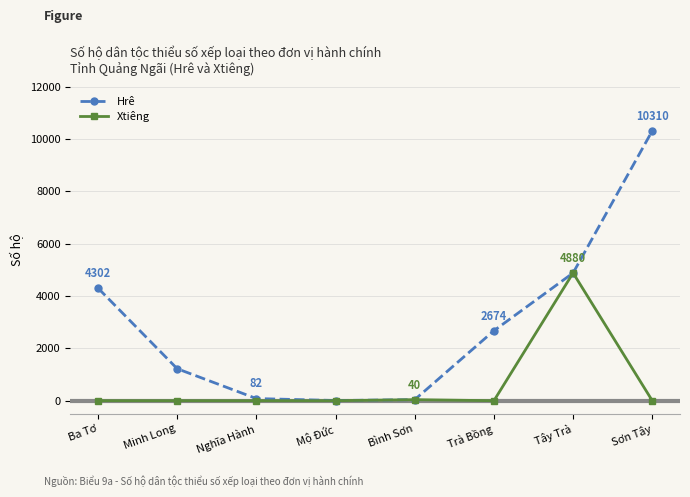

List the series in order of their overall mean, highest first.

Hrê, Xtiêng